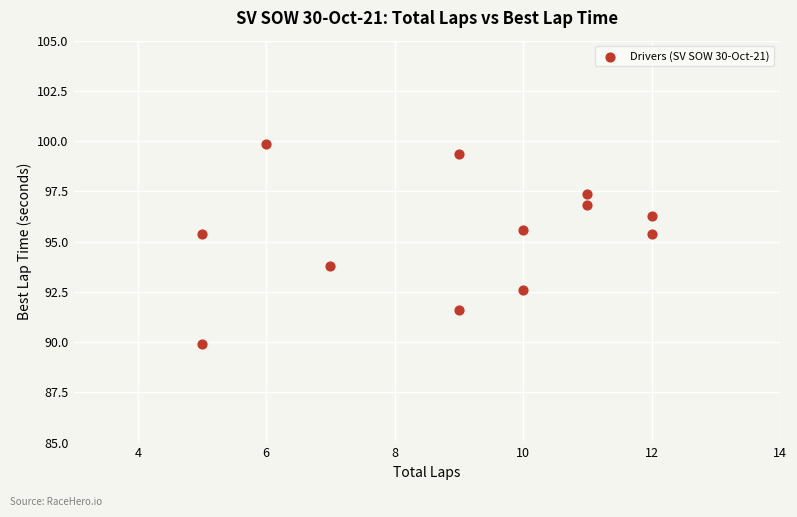

What Y value in the scatter plot is closest to 94?

93.8